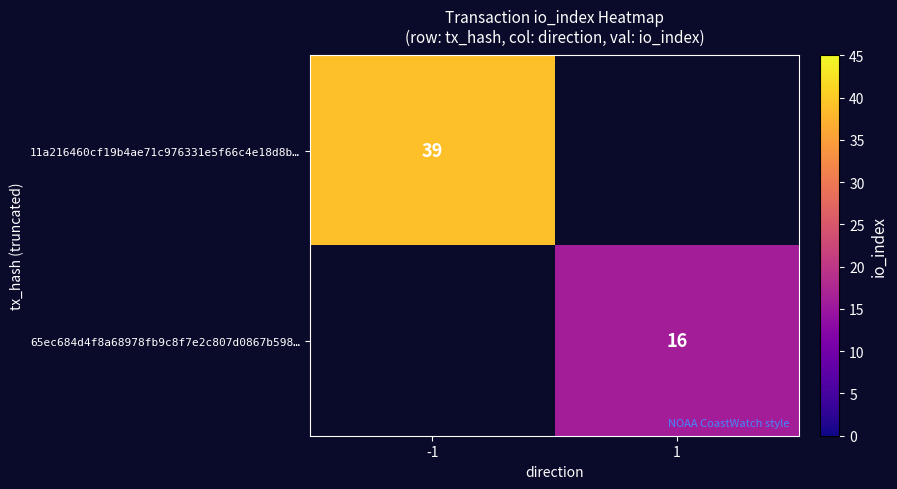

Is it true that 65ec684d4f8a68978fb9c8f7e2c807d0867b598… equals 23 at 1?

False